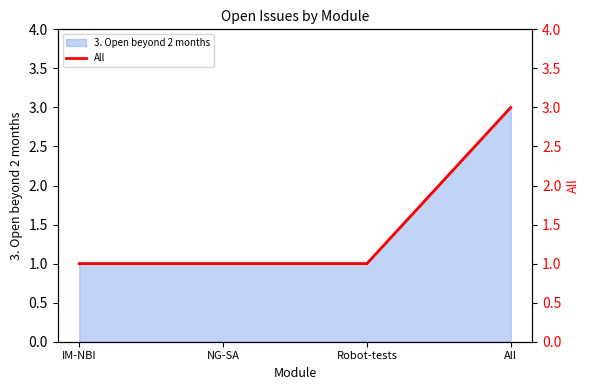

Approximately how many times larger is the value at All compared to IM-NBI?

3.0